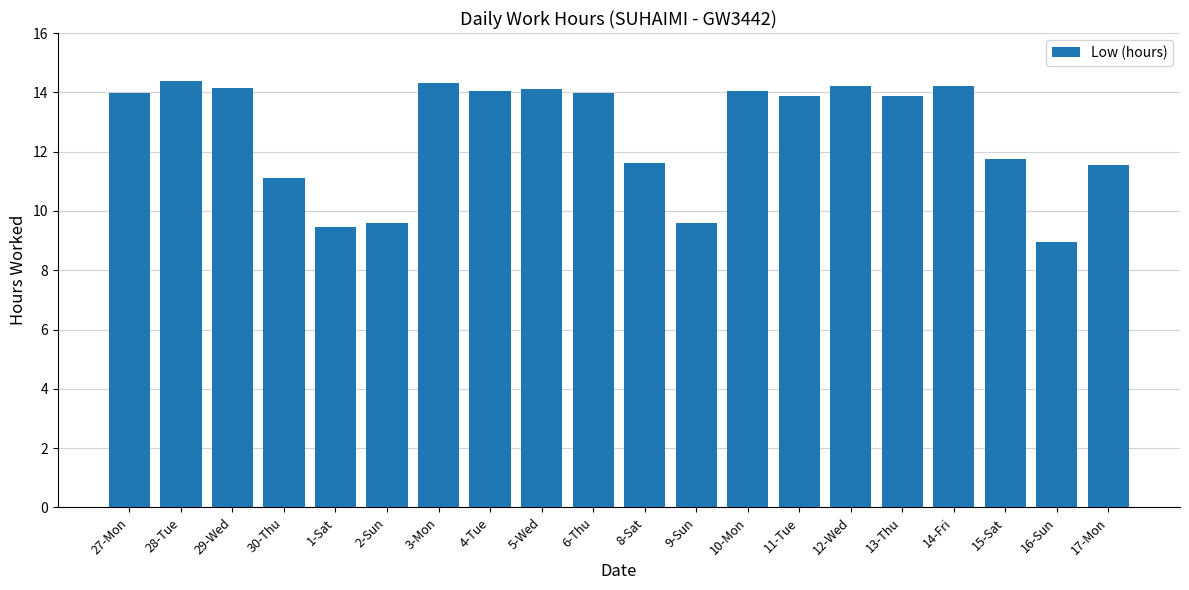

What is the sum of all values?

252.8